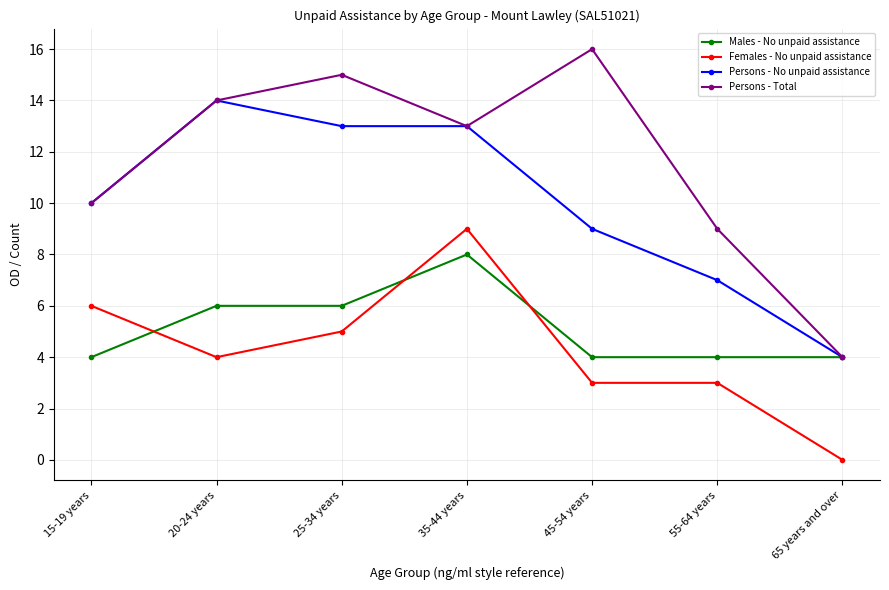

Rank the series by their maximum value, from highest to lowest.

Persons - Total, Persons - No unpaid assistance, Females - No unpaid assistance, Males - No unpaid assistance